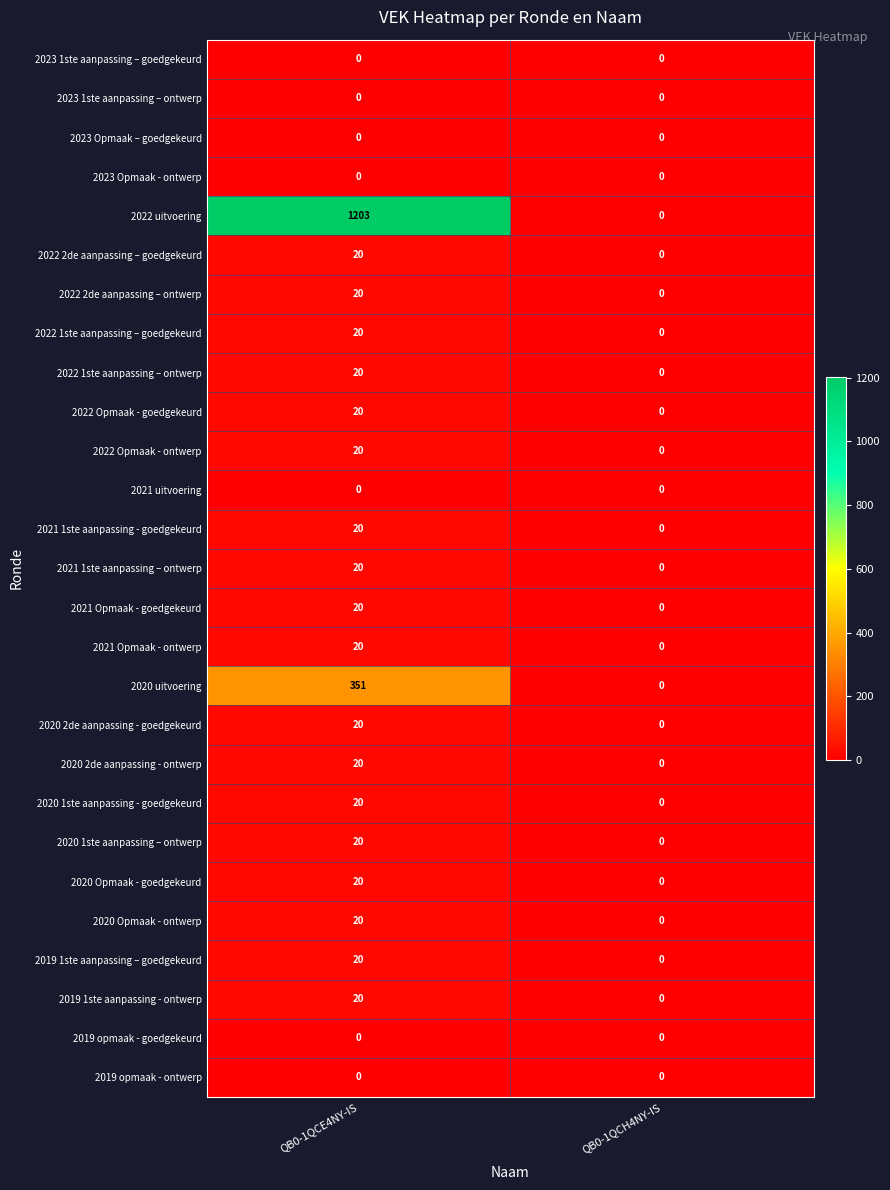

What is the difference between the 2021 Opmaak - goedgekeurd values at QB0-1QCE4NY-IS and QB0-1QCH4NY-IS?

20